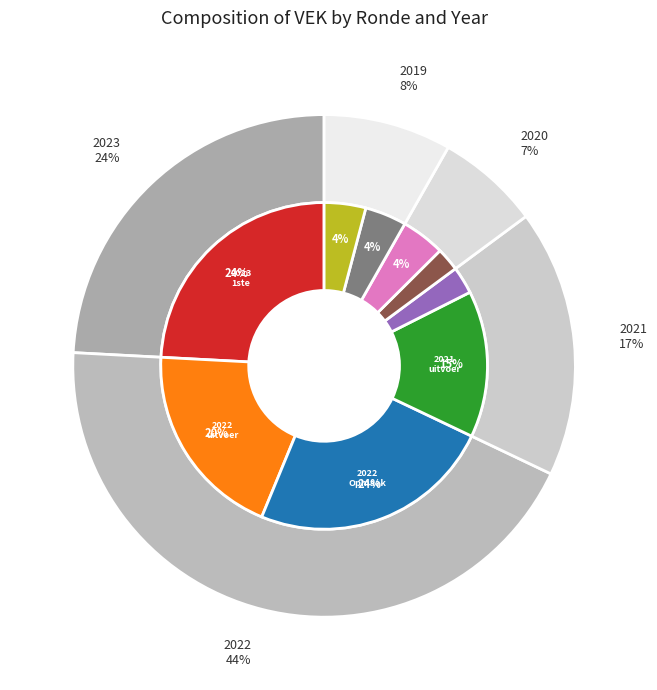

Is there a majority slice in this chart?

No